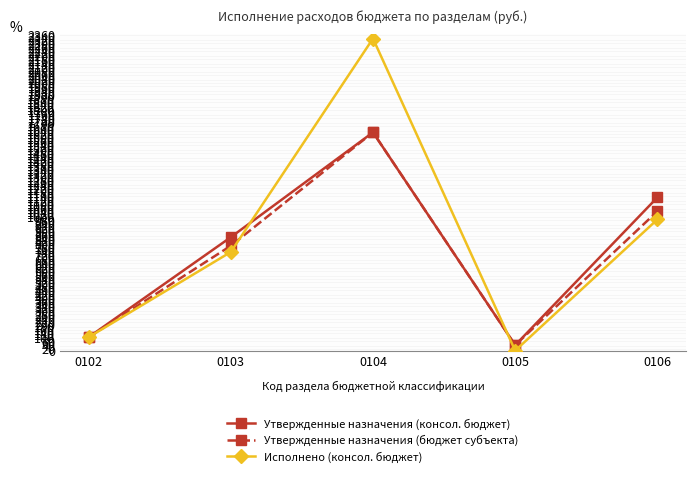

Is the value of Утвержденные назначения (консол. бюджет) at 0105 greater than the value of Утвержденные назначения (бюджет субъекта) at 0102?

No